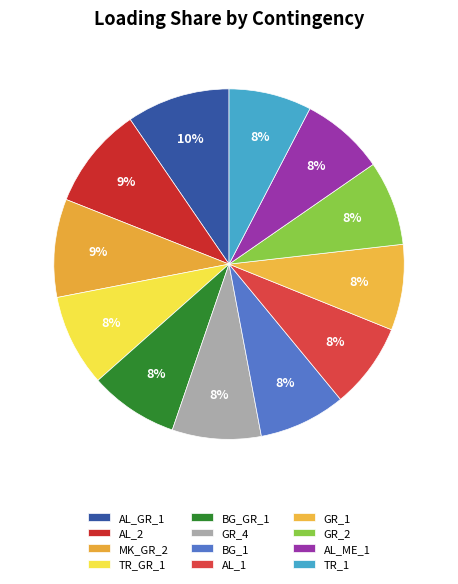

Count the number of slices in the pie.

12